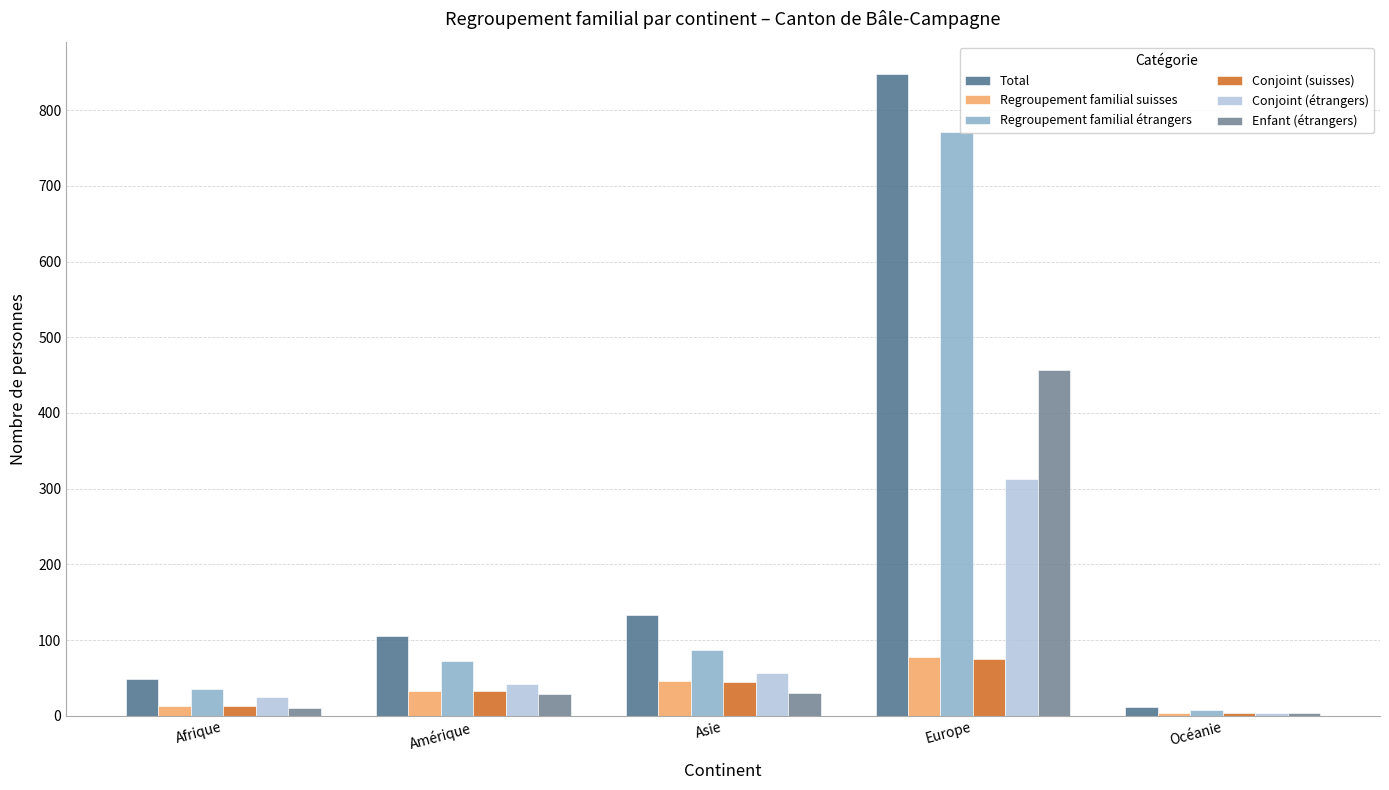

Which category has the highest value across all series?

Europe